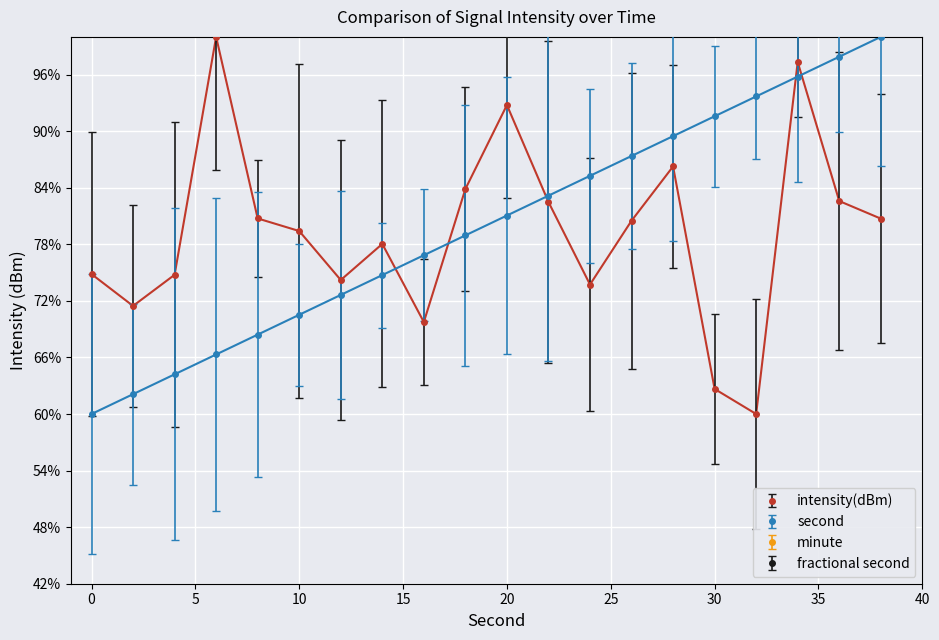

What is the difference between the second highest and minimum values in the second series?

37.9